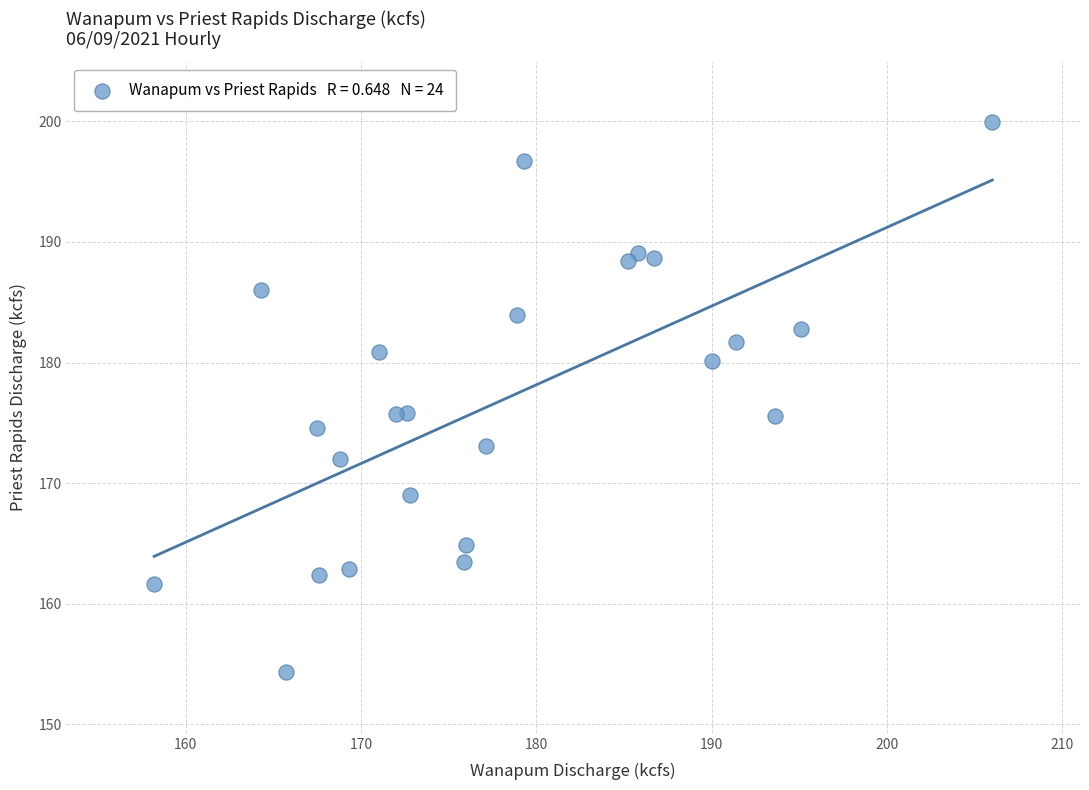

What is the range of X values (max minus min)?

47.8